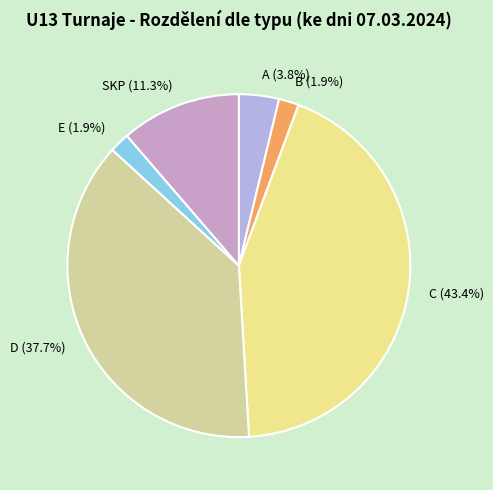

Which has a higher value, B or D?

D